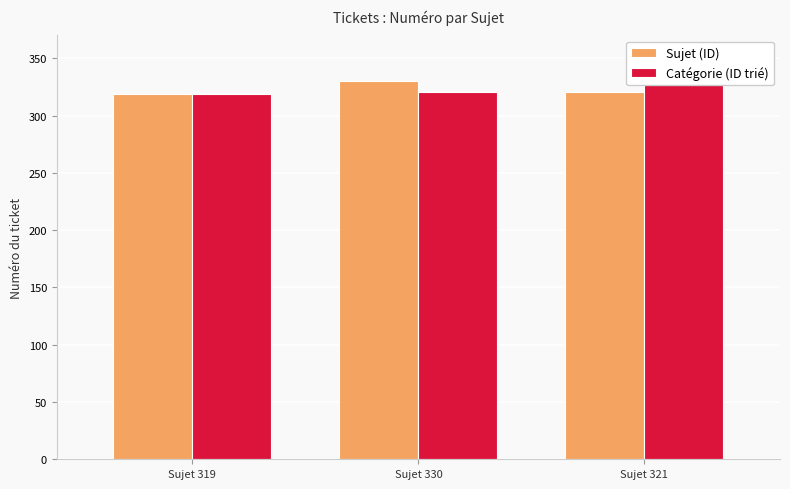

At which label does Catégorie (ID trié) first exceed 321?

Sujet 321